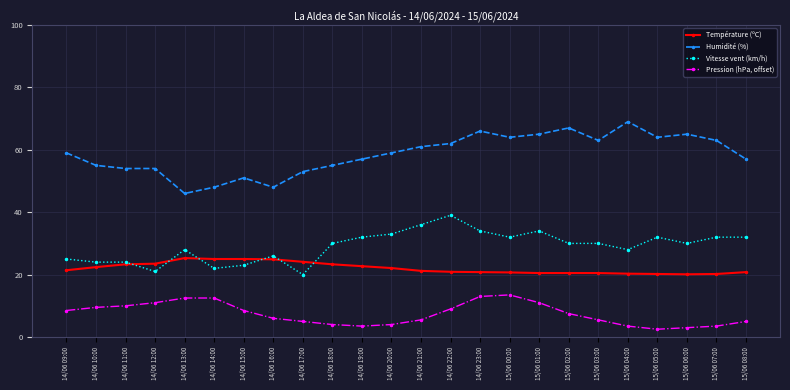

What is the minimum value for Vitesse vent (km/h)?

20.0